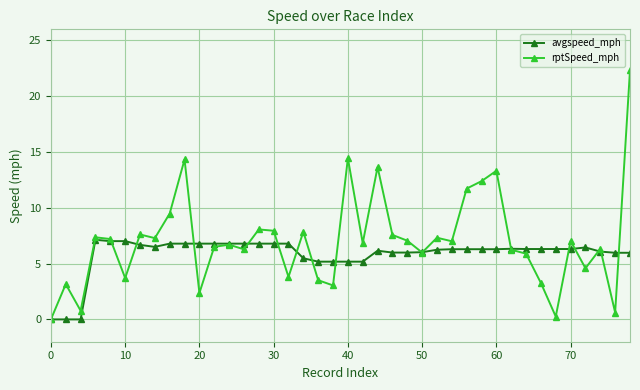

How many distinct data groups are displayed?

2